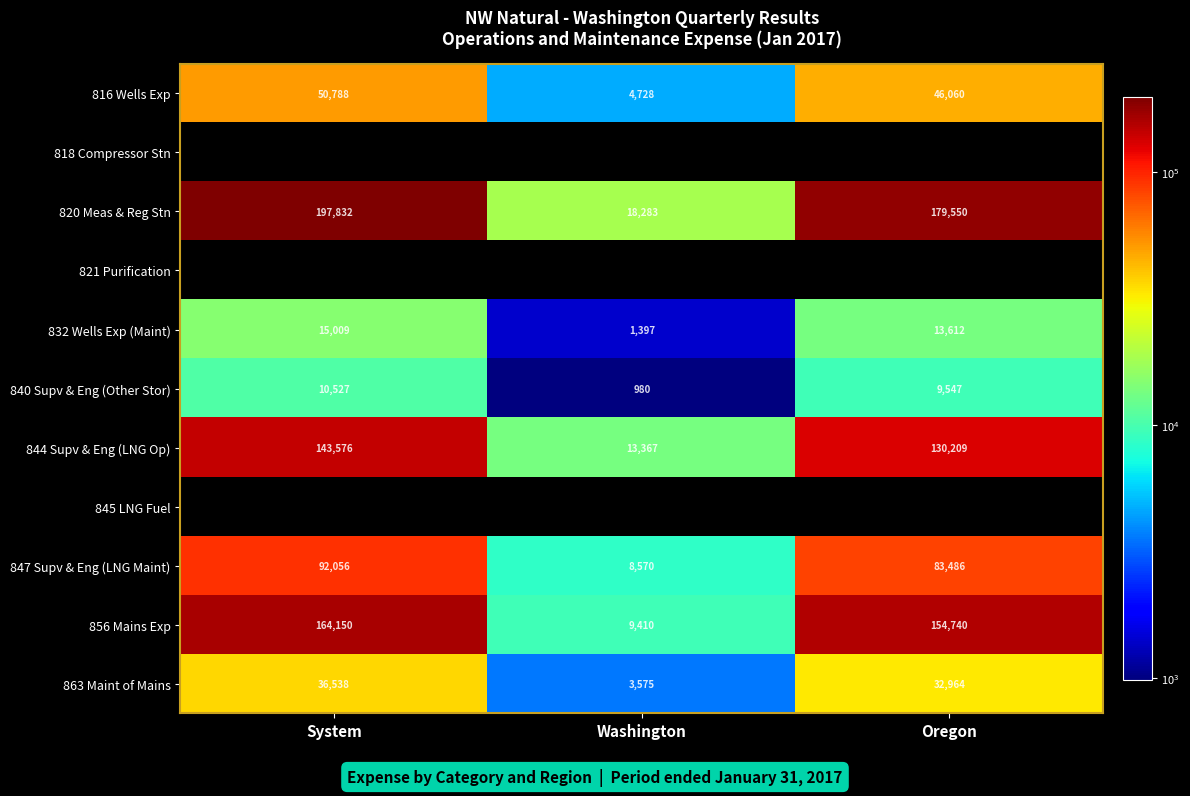

At which label does 856 Mains Exp first exceed 154740?

System